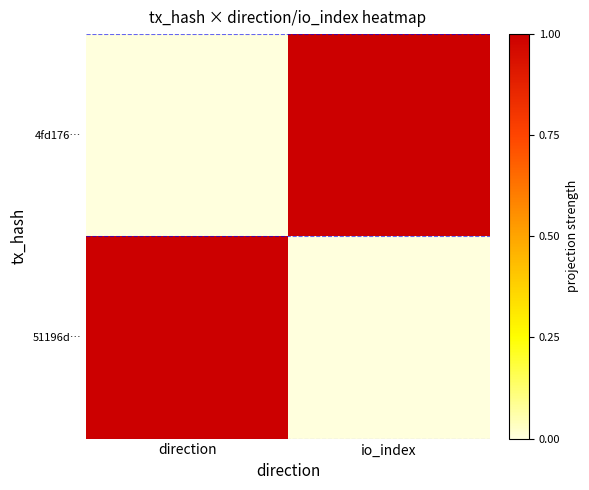

Reading left to right, transcribe all the data shown in this chart.

4fd176…: direction=0	io_index=1
51196d…: direction=1	io_index=0